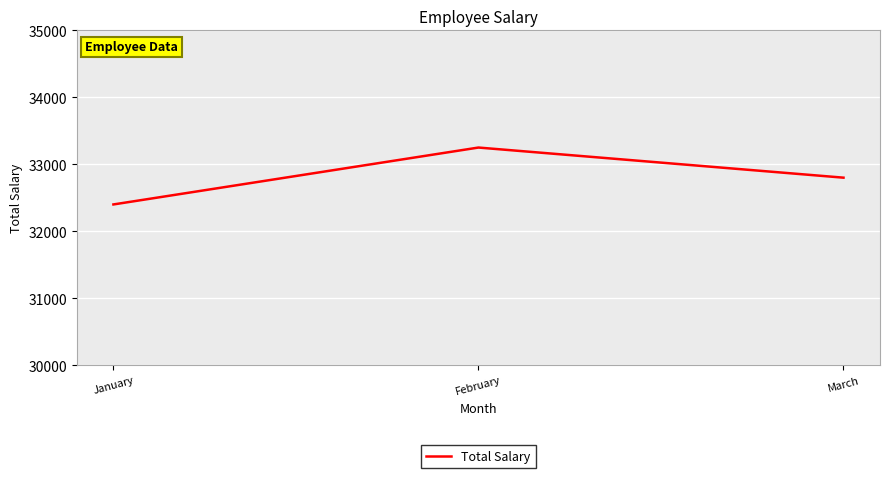

At which label is the value closest to 32825?

March